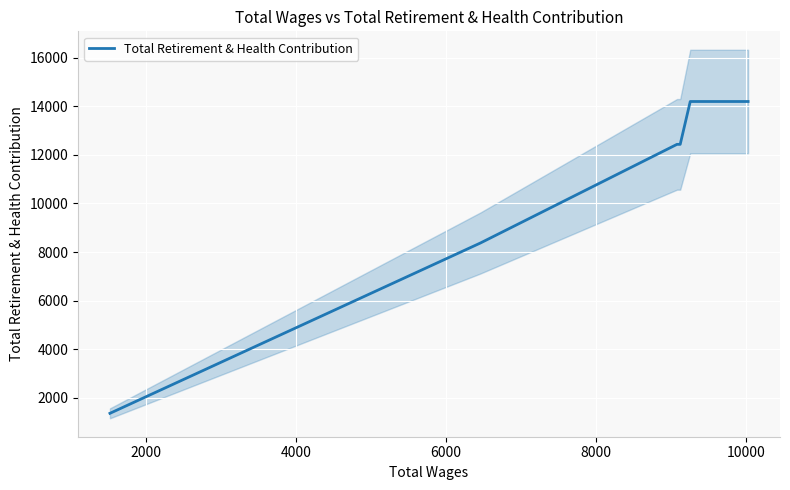

What is the sum of all values?

91366